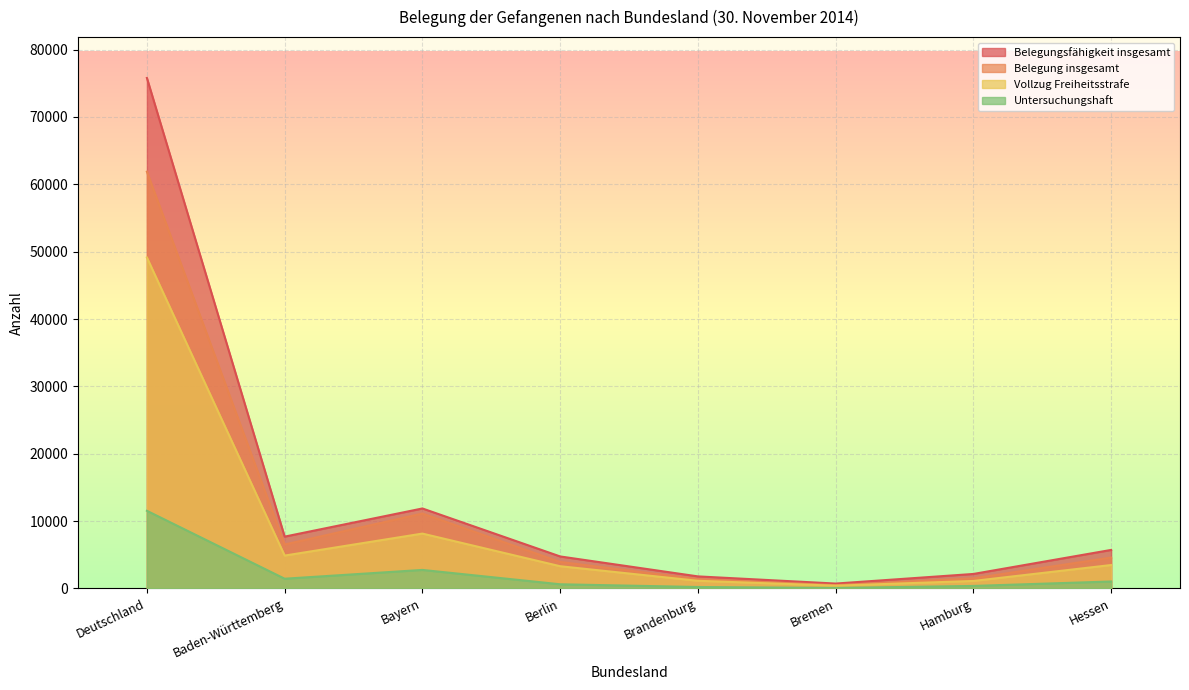

At which category does Belegungsfähigkeit insgesamt reach its first local peak?

Bayern